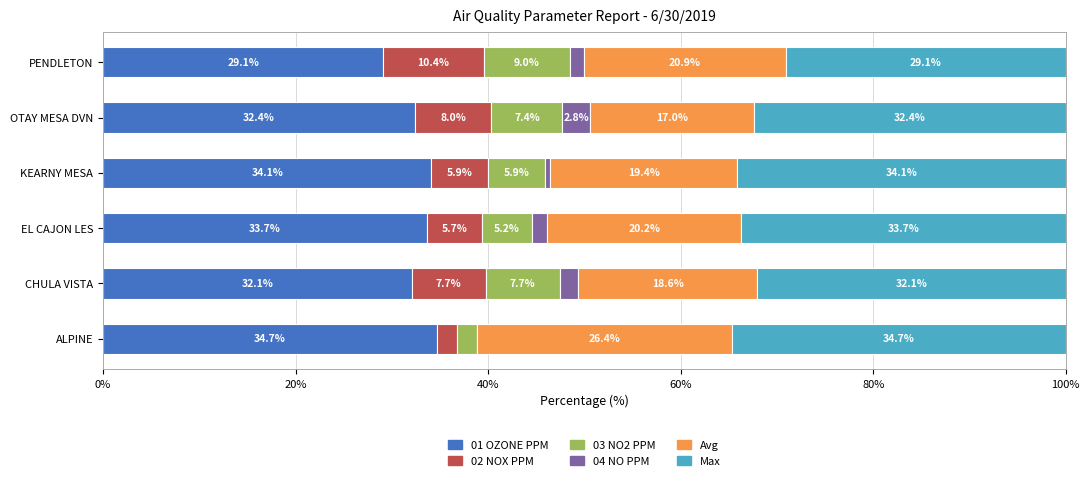

What is the highest value of the 01 OZONE PPM series?

34.7